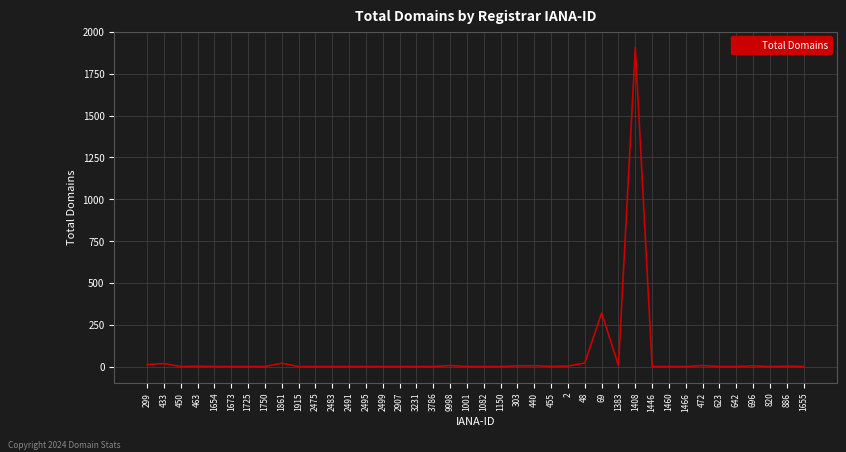

What is the difference between the maximum and minimum values?

1906